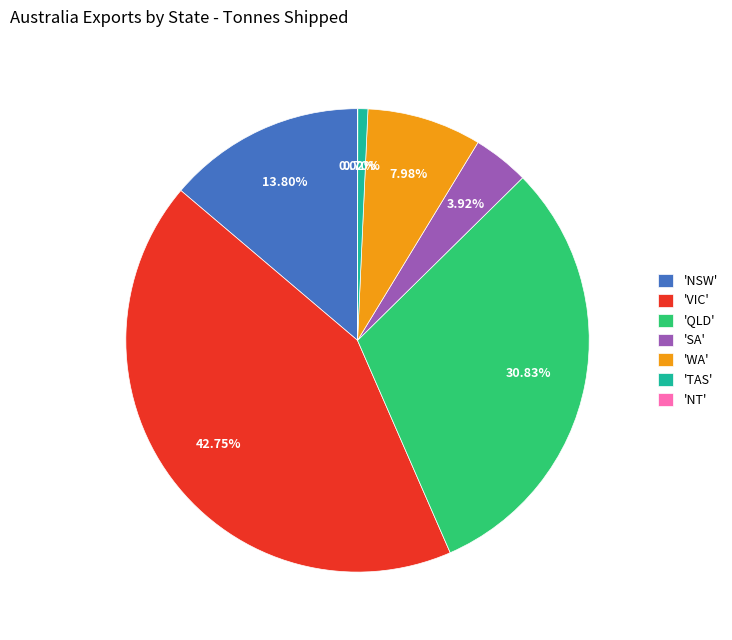

Which has a higher value, 'VIC' or 'SA'?

'VIC'